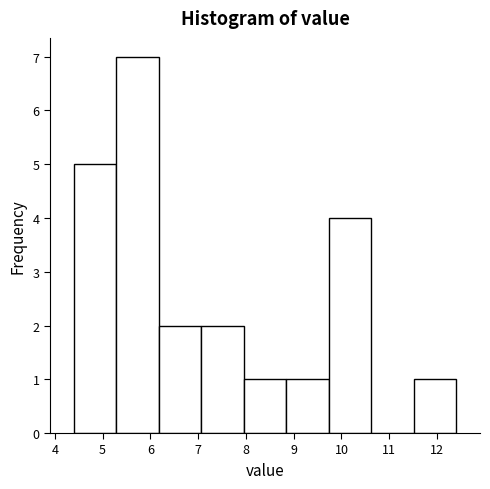

Reading left to right, list every bar in this chart as the range it spans on the x-axis followed by its height. Neither the bar edges nor the heights are printed on the chart, so give them approximately, as read against the axes.

4.4 to 5.3: 5
5.3 to 6.2: 7
6.2 to 7.1: 2
7.1 to 8.0: 2
8.0 to 8.8: 1
8.8 to 9.7: 1
9.7 to 10.6: 4
10.6 to 11.5: 0
11.5 to 12.4: 1